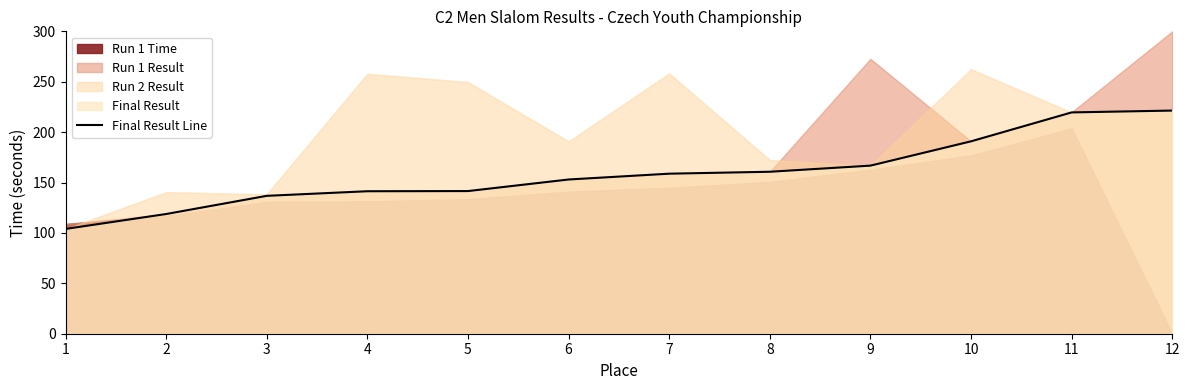

True or false: the data has more than 0 interior local peaks.

False